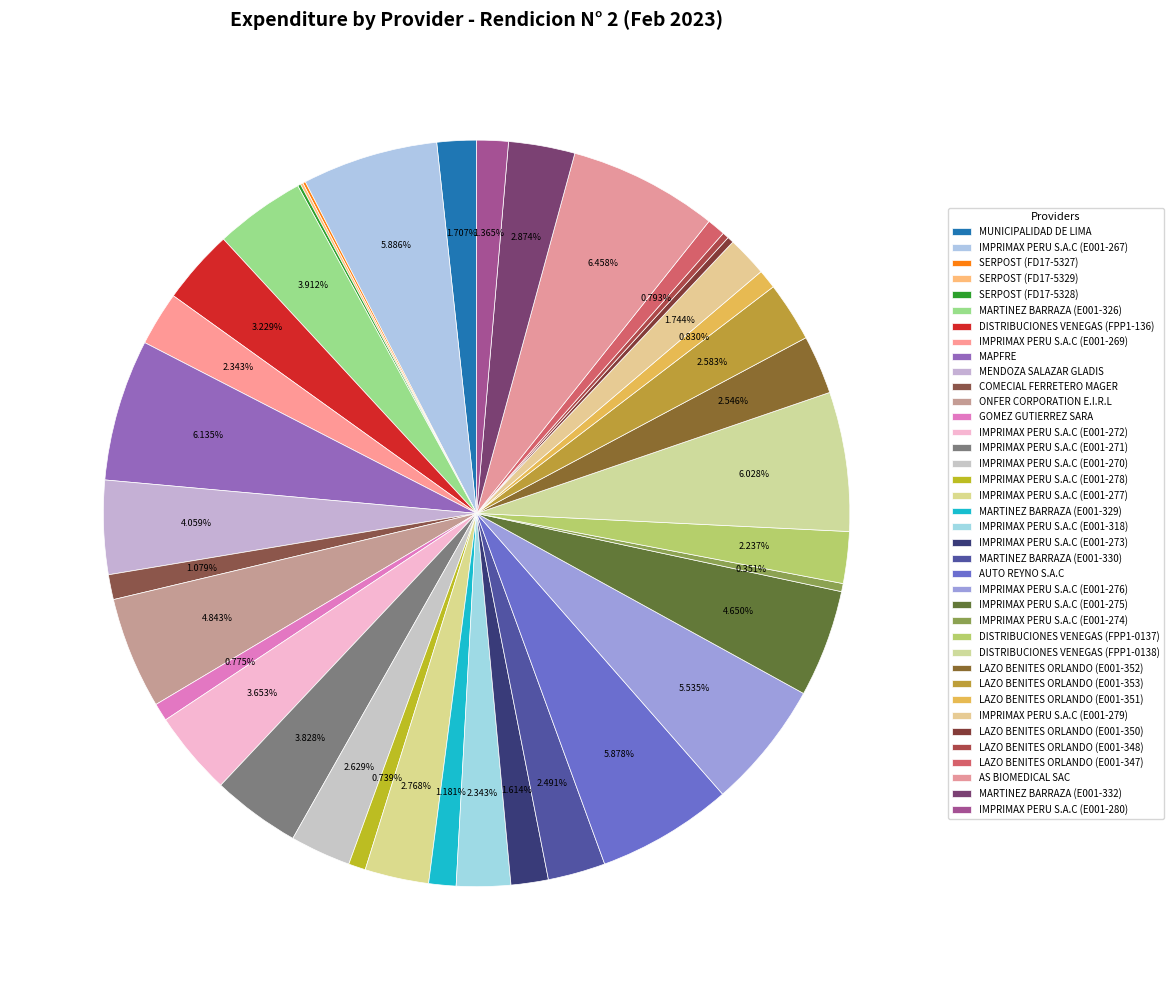

Rank the categories by value from lowest to highest.

SERPOST (FD17-5327), SERPOST (FD17-5329), SERPOST (FD17-5328), LAZO BENITES ORLANDO (E001-350), LAZO BENITES ORLANDO (E001-348), IMPRIMAX PERU S.A.C (E001-274), IMPRIMAX PERU S.A.C (E001-278), GOMEZ GUTIERREZ SARA, LAZO BENITES ORLANDO (E001-347), LAZO BENITES ORLANDO (E001-351), COMECIAL FERRETERO MAGER, MARTINEZ BARRAZA (E001-329), IMPRIMAX PERU S.A.C (E001-280), IMPRIMAX PERU S.A.C (E001-273), MUNICIPALIDAD DE LIMA, IMPRIMAX PERU S.A.C (E001-279), DISTRIBUCIONES VENEGAS (FPP1-0137), IMPRIMAX PERU S.A.C (E001-269), IMPRIMAX PERU S.A.C (E001-318), MARTINEZ BARRAZA (E001-330), LAZO BENITES ORLANDO (E001-352), LAZO BENITES ORLANDO (E001-353), IMPRIMAX PERU S.A.C (E001-270), IMPRIMAX PERU S.A.C (E001-277), MARTINEZ BARRAZA (E001-332), DISTRIBUCIONES VENEGAS (FPP1-136), IMPRIMAX PERU S.A.C (E001-272), IMPRIMAX PERU S.A.C (E001-271), MARTINEZ BARRAZA (E001-326), MENDOZA SALAZAR GLADIS, IMPRIMAX PERU S.A.C (E001-275), ONFER CORPORATION E.I.R.L, IMPRIMAX PERU S.A.C (E001-276), AUTO REYNO S.A.C, IMPRIMAX PERU S.A.C (E001-267), DISTRIBUCIONES VENEGAS (FPP1-0138), MAPFRE, AS BIOMEDICAL SAC